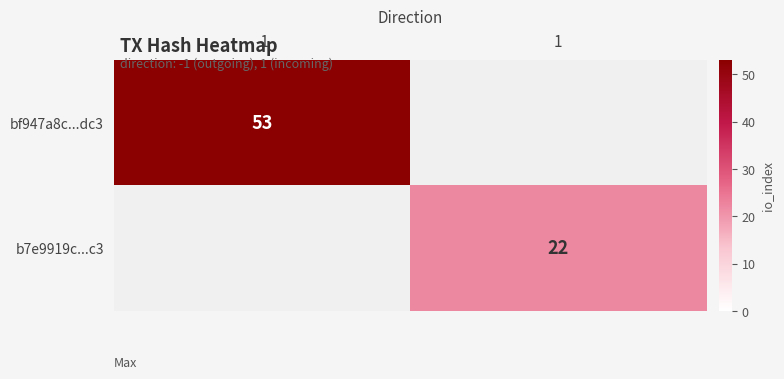

The bf947a8c...dc3 series shows 77 at -1. True or false?

False